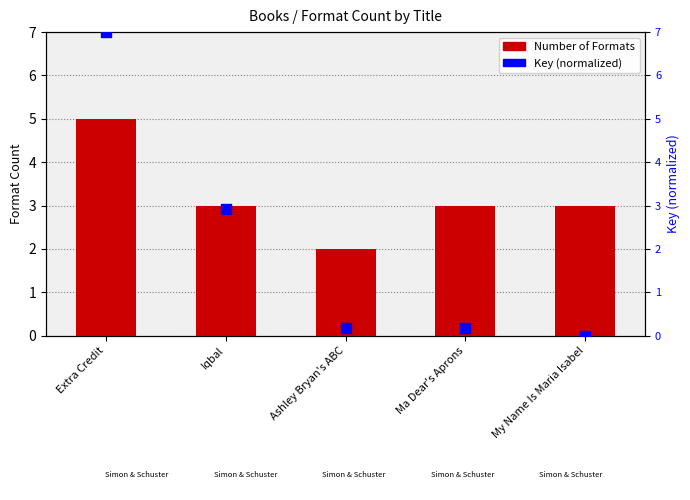

Which series reaches the minimum Y coordinate?

Key (normalized)